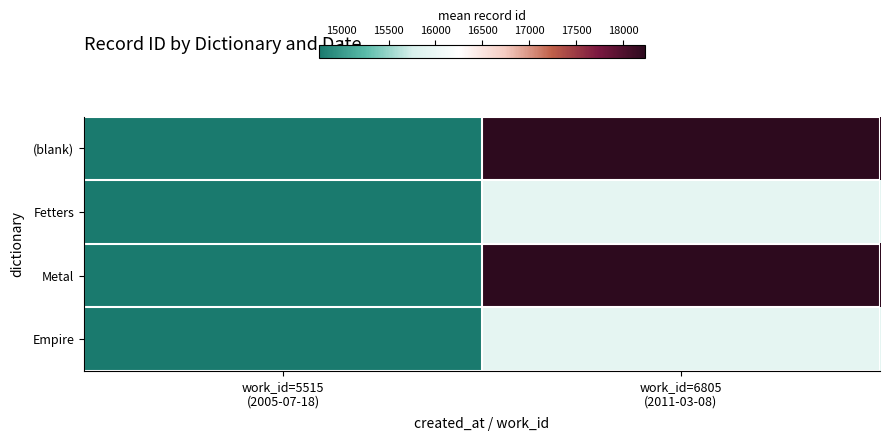

Reading right to left, list all the values displayed in this chart.

(blank): work_id=6805
(2011-03-08)=18232.5	work_id=5515
(2005-07-18)=14758.0
Fetters: work_id=6805
(2011-03-08)=15917.8	work_id=5515
(2005-07-18)=14759.5
Metal: work_id=6805
(2011-03-08)=18234.0	work_id=5515
(2005-07-18)=14761.0
Empire: work_id=6805
(2011-03-08)=15917.8	work_id=5515
(2005-07-18)=14762.0